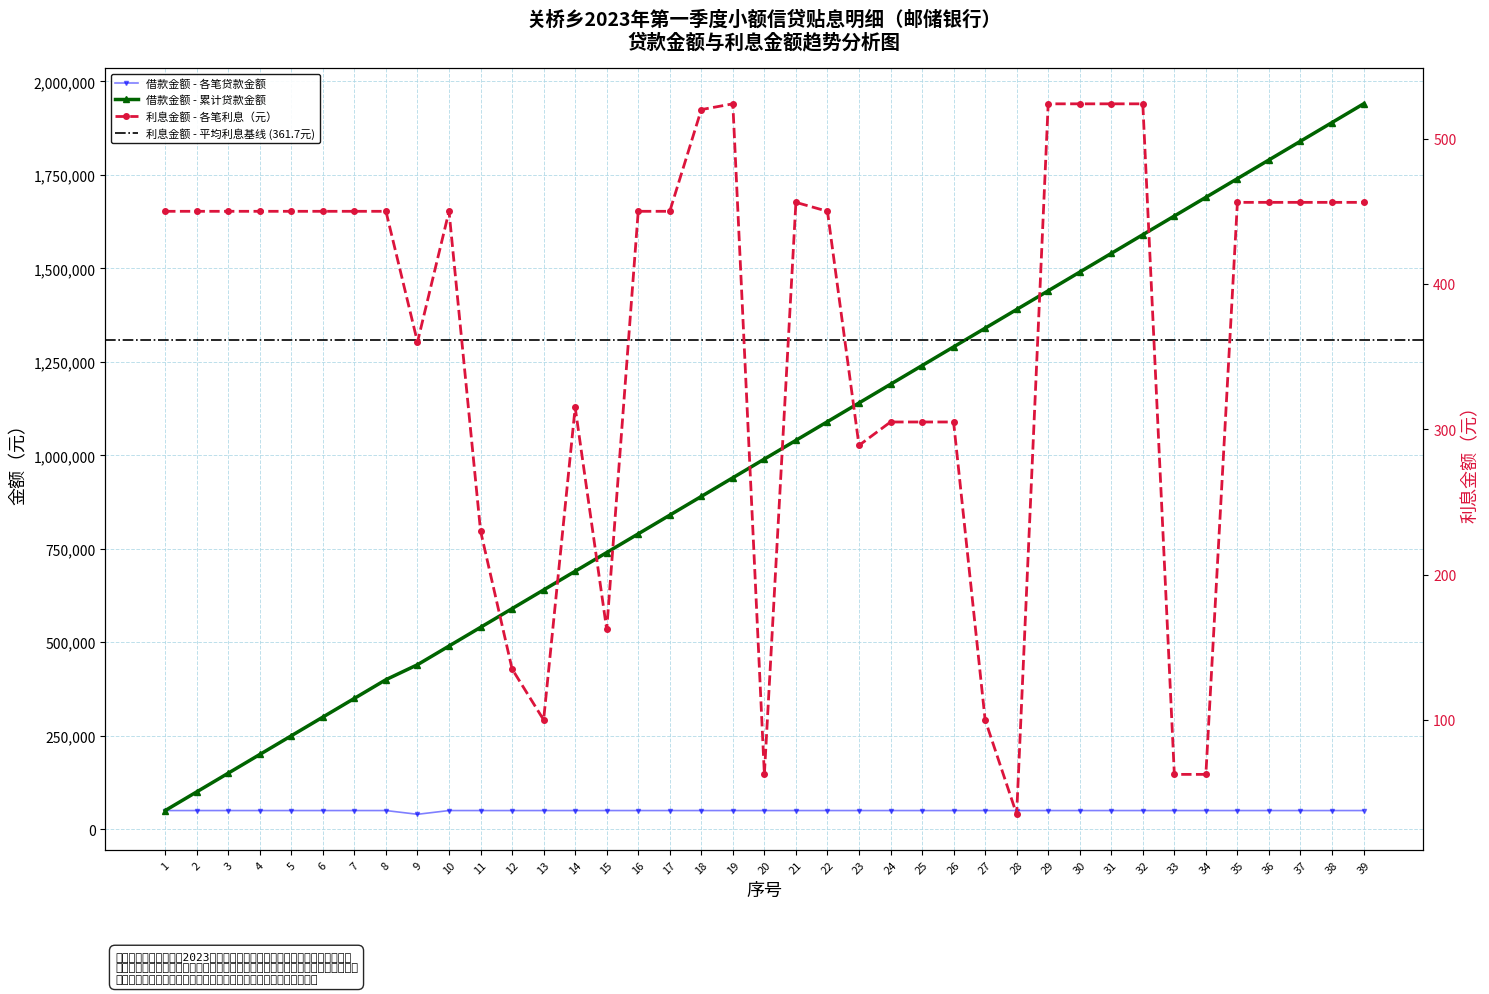

Which series has the largest range (max minus min)?

借款金额